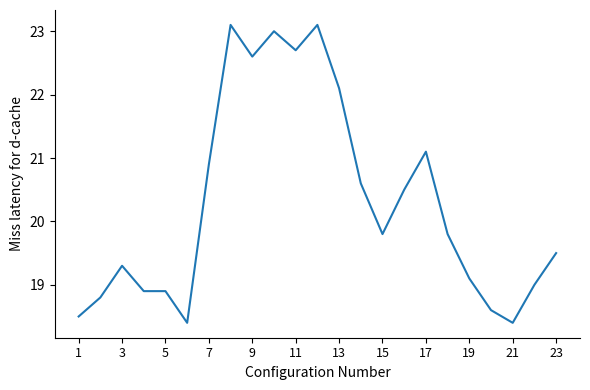

What is the greatest value displayed?

23.1